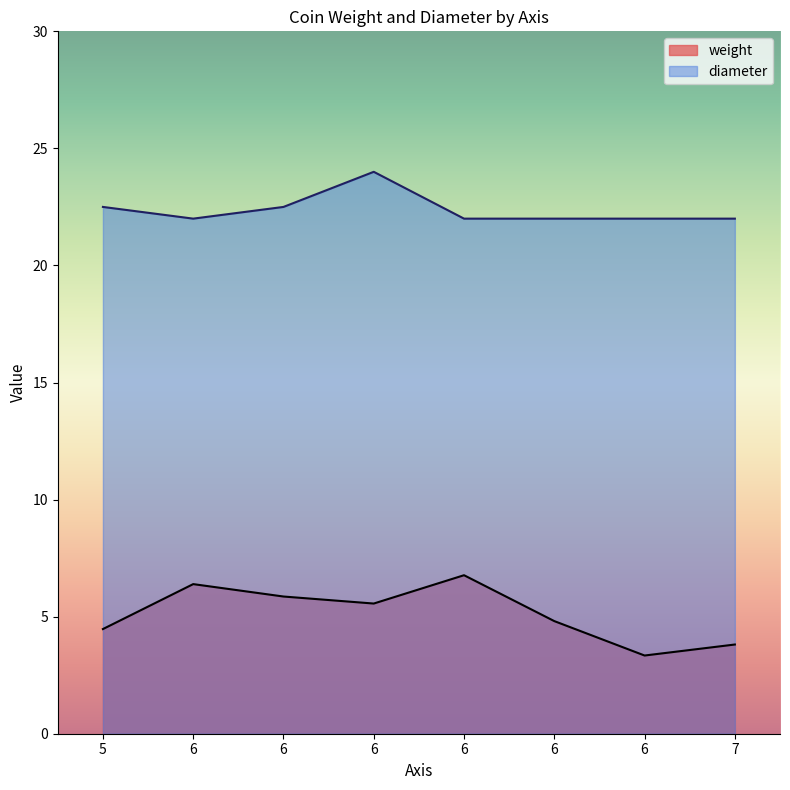

How many points are lower than both their immediate neighbors (excluding endpoints)?

1